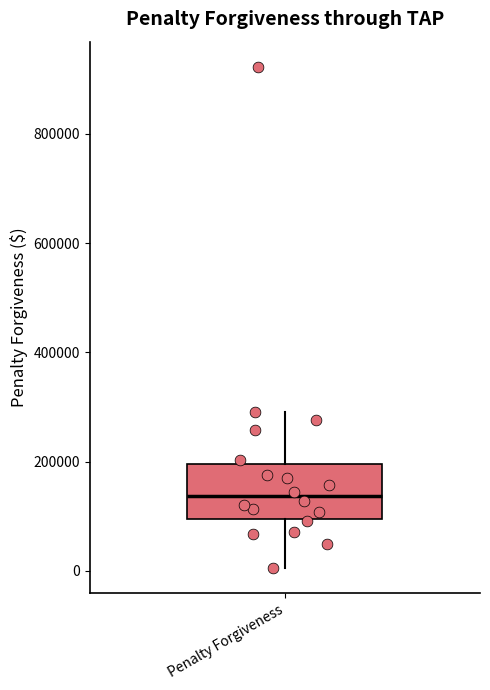

Transcribe this box plot: give where the median line is, the range the box spans, and where the two whiskers end, as read against the y-axis. The values are not printed on the chart, so give them approximately, as read against the axis.

median 140000, box 100000 to 200000, whiskers 0 to 300000